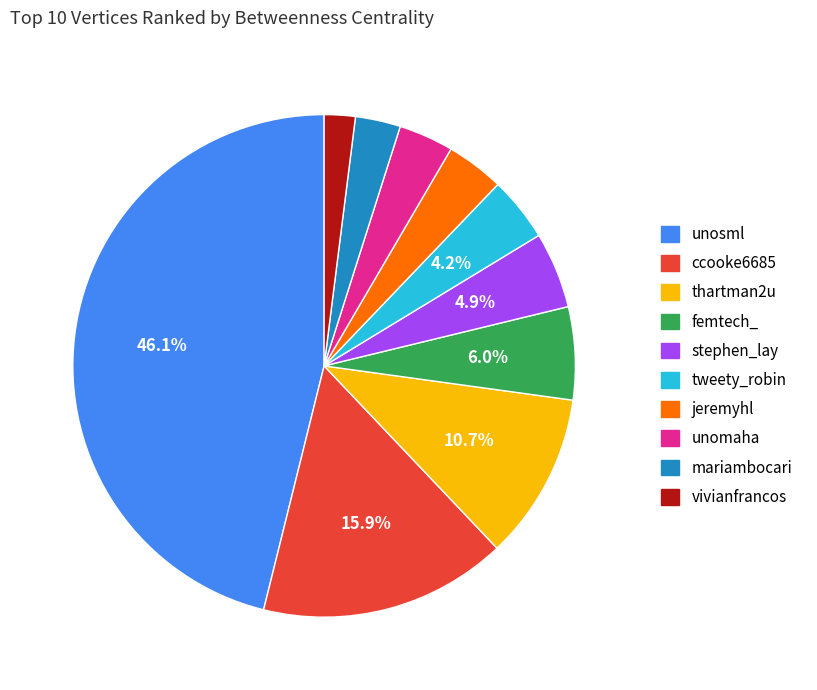

Which has a higher value, unomaha or mariambocari?

unomaha